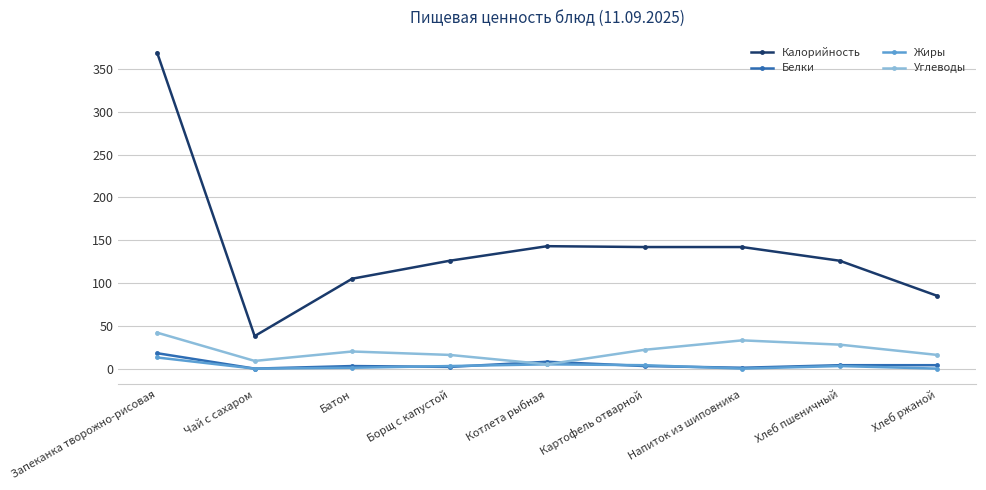

True or false: Калорийность and Жиры intersect in this chart.

False